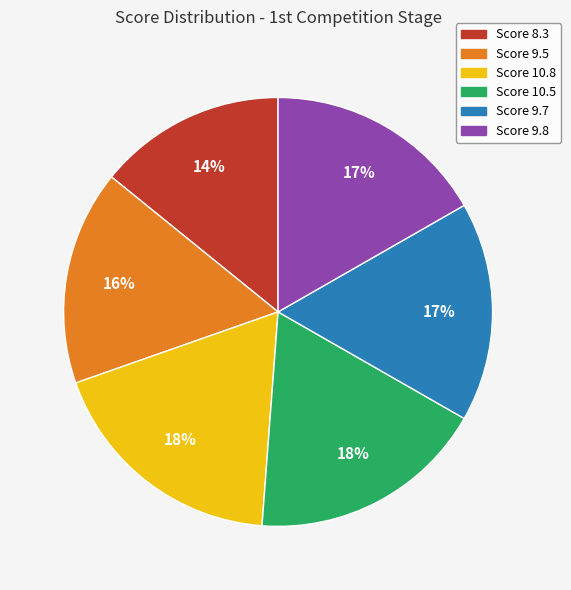

Does Score 8.3 account for over 50% of the chart?

No